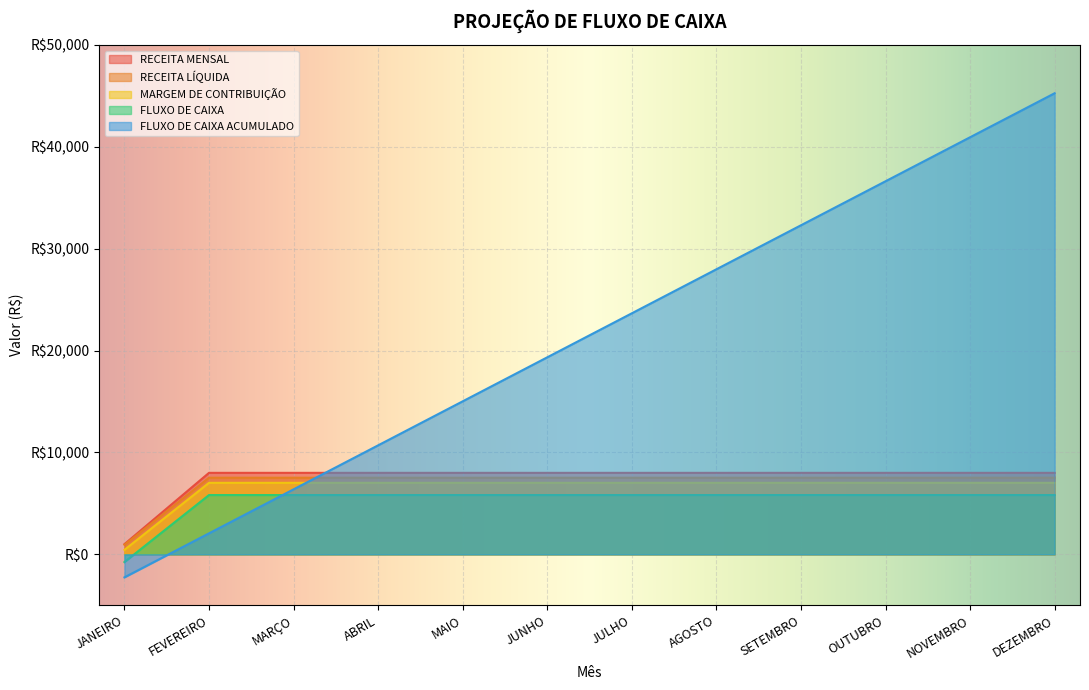

True or false: RECEITA LÍQUIDA and FLUXO DE CAIXA cross at least once.

False